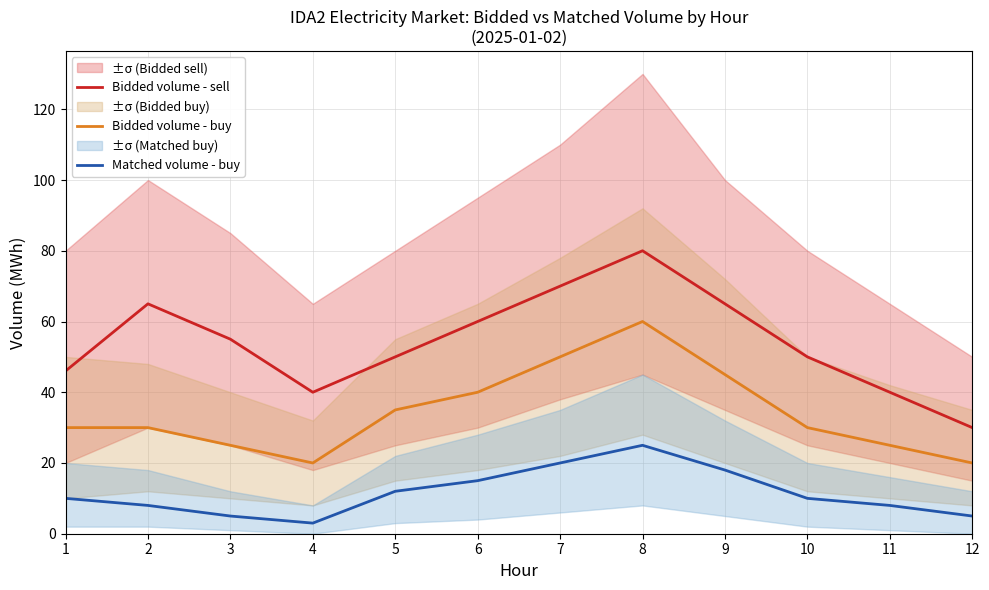

What is the difference between the Bidded volume - sell values at 2 and 7?

5